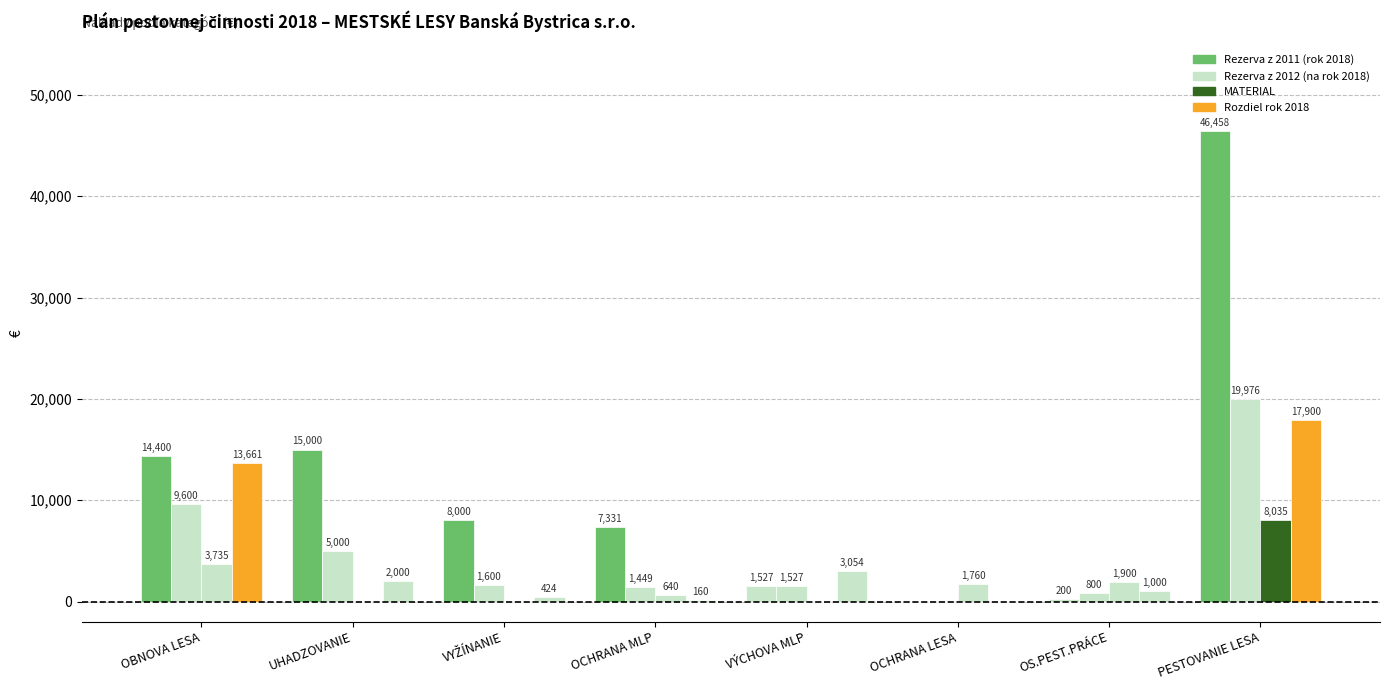

What is the label of the 2nd bar from the right?

OS.PEST.PRÁCE